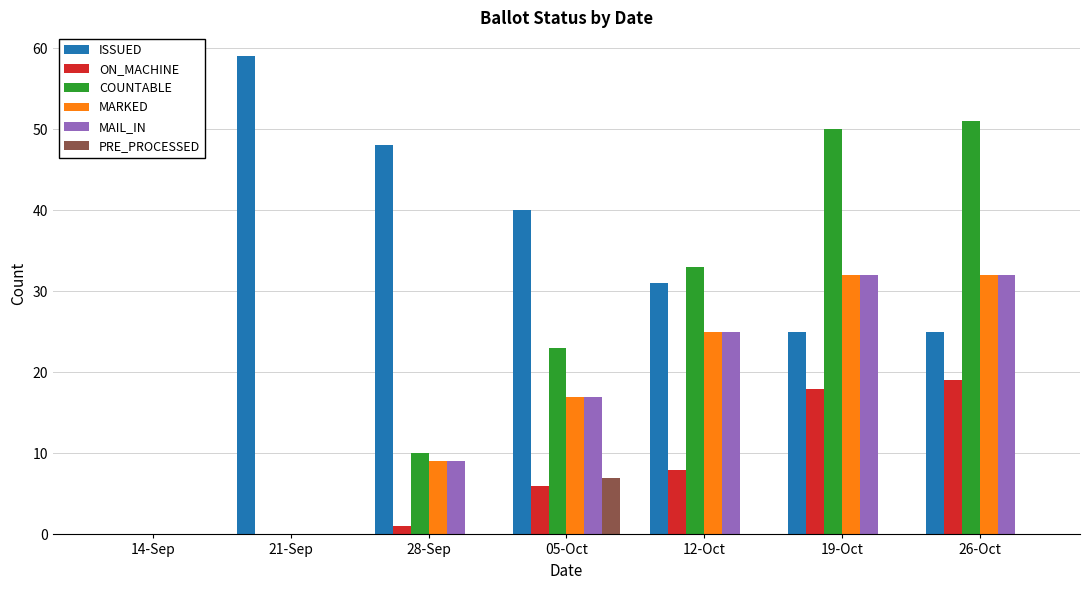

What is the highest value of the MAIL_IN series?

32